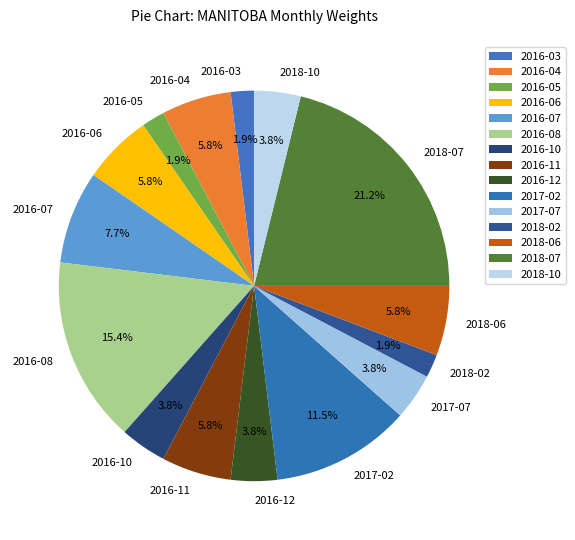

How many slices are in this pie chart?

15